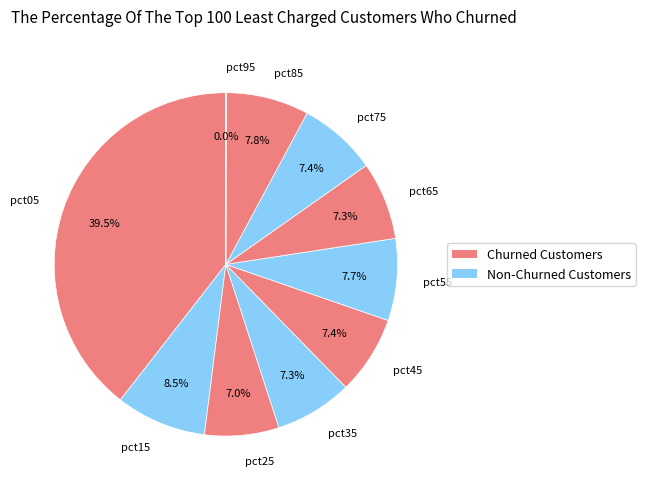

The pct85 slice represents 19% of the pie. True or false?

False